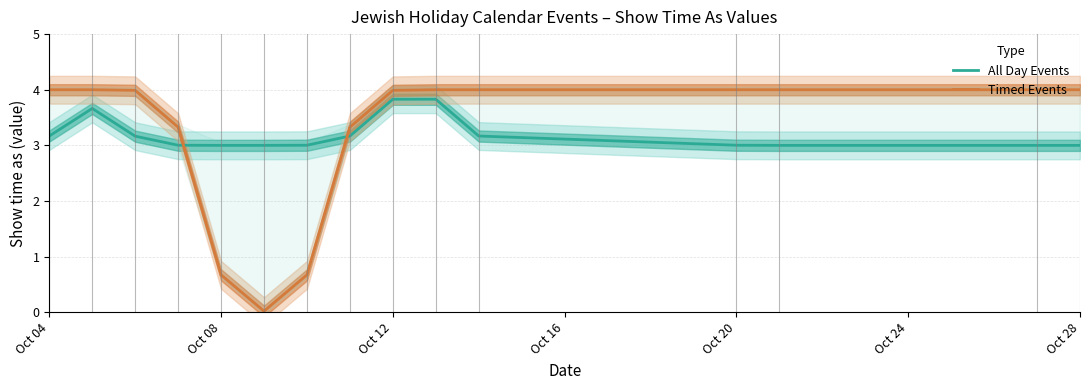

What is the average value of the Timed Events series?

3.2